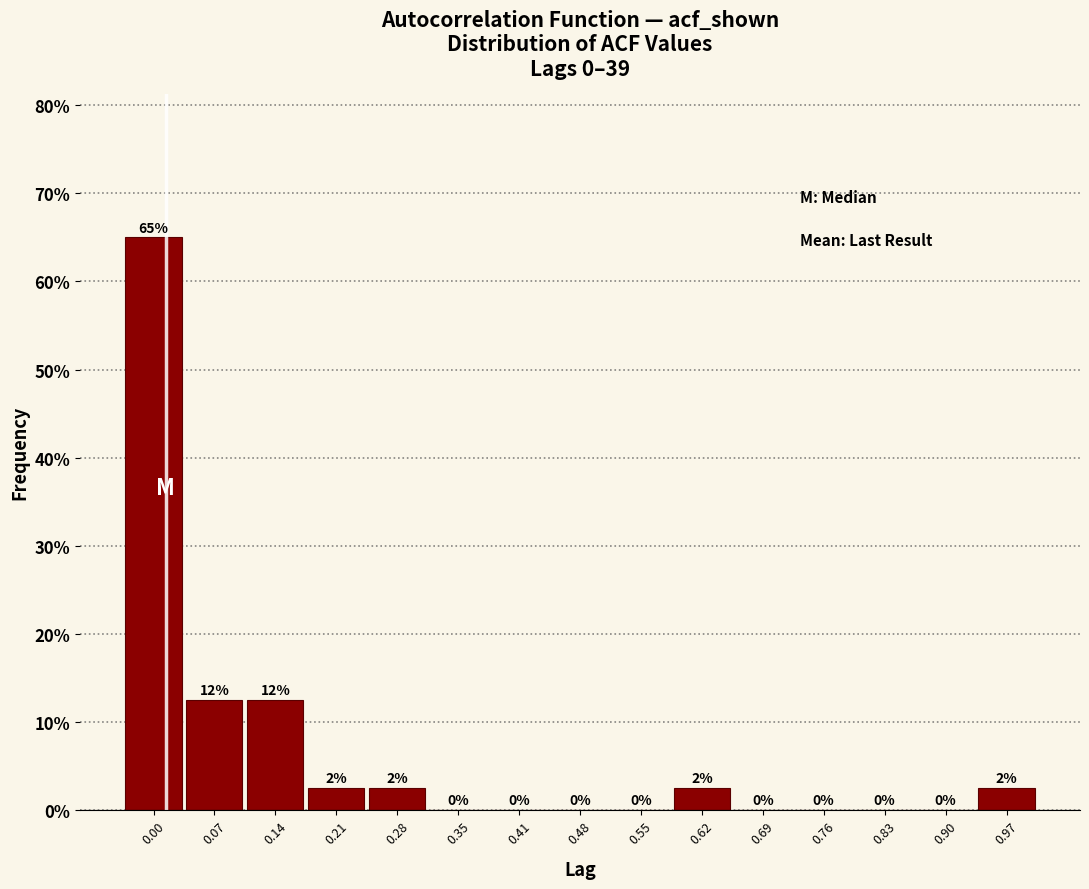

Over which range of the x-axis is the bar tallest?

-0.03 to 0.04